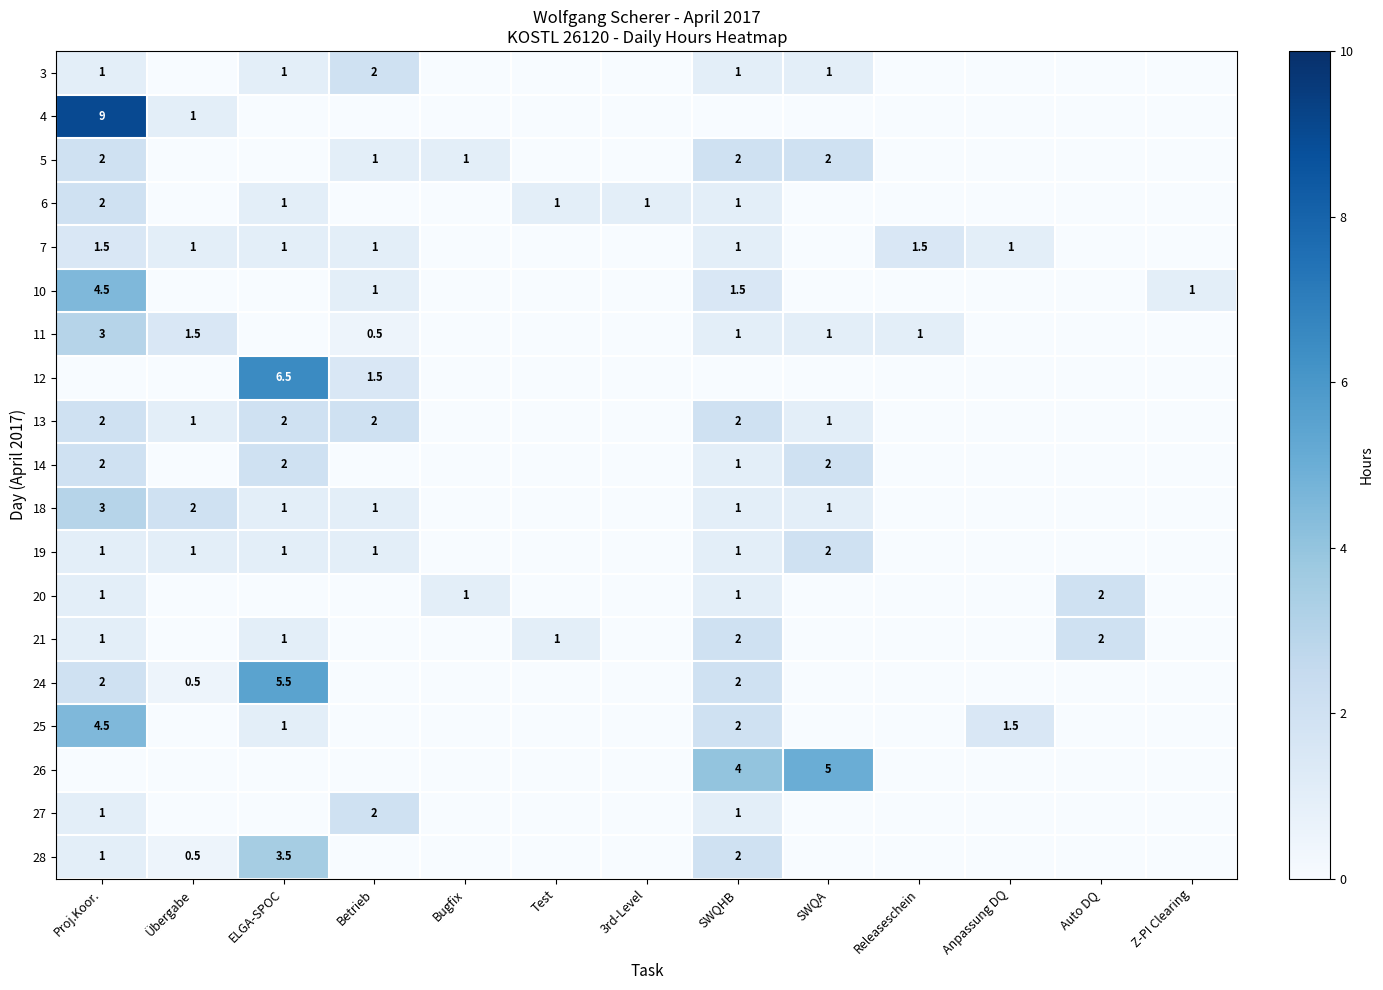

Is it true that 28 equals 1.6 at Proj.Koor.?

False